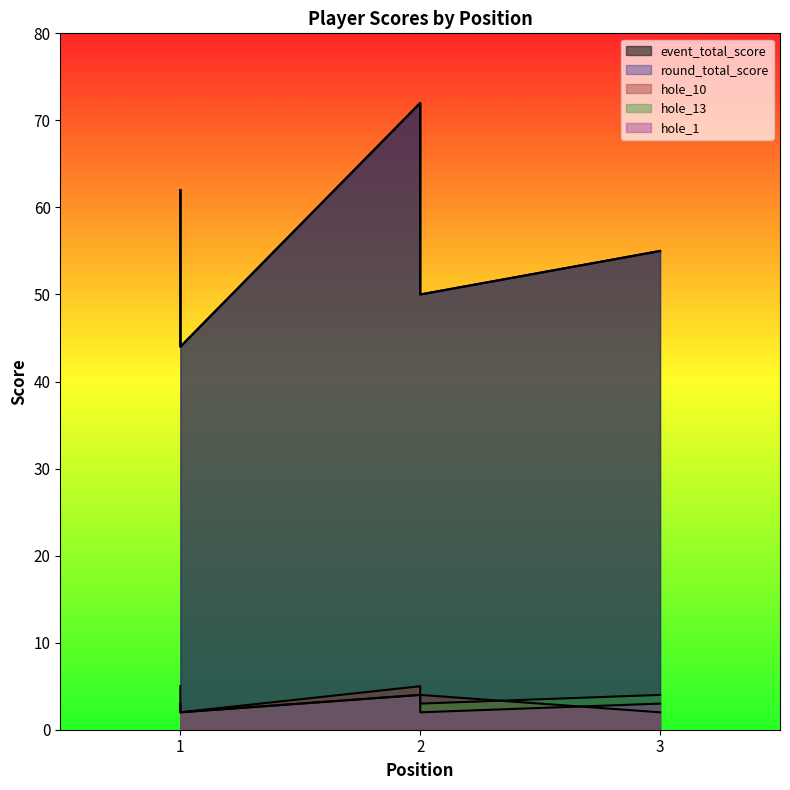

Does the chart display data point markers on the line(s)?

No